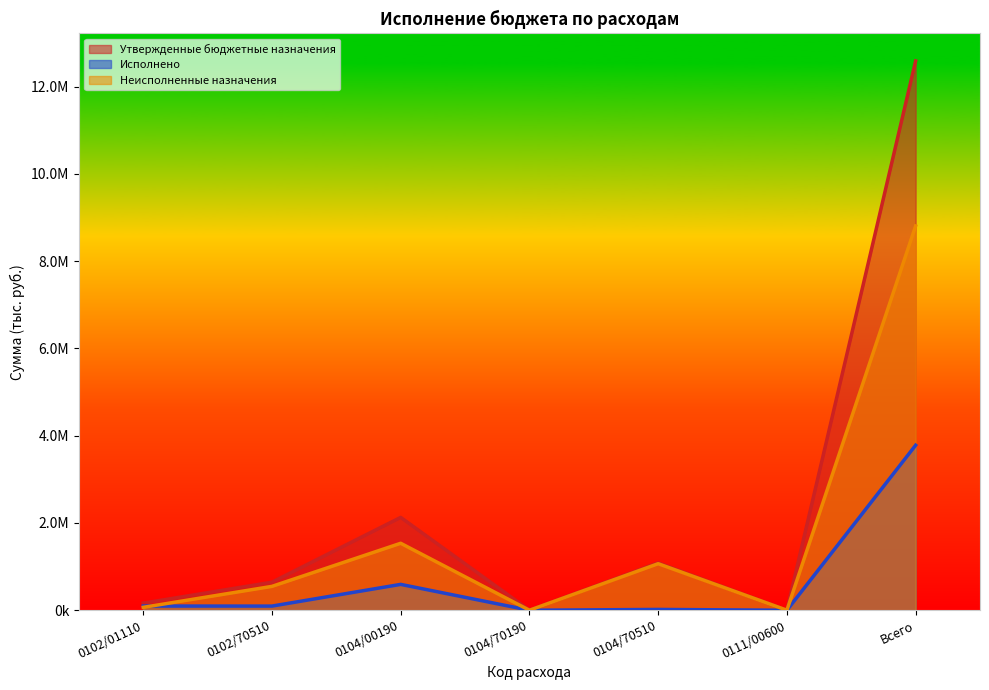

Reading right to left, extract all data points from this chart.

Утвержденные бюджетные назначения: Всего=12587528.1	0111/00600=1000.0	0104/70510=1085848.1	0104/70190=100.0	0104/00190=2127789.5	0102/70510=642975.0	0102/01110=163328.0
Исполнено: Всего=3781543.4	0111/00600=0.0	0104/70510=19006.5	0104/70190=0.0	0104/00190=592854.5	0102/70510=95598.8	0102/01110=96589.2
Неисполненные назначения: Всего=8805984.8	0111/00600=1000.0	0104/70510=1066841.5	0104/70190=100.0	0104/00190=1534935.0	0102/70510=547376.2	0102/01110=66738.8